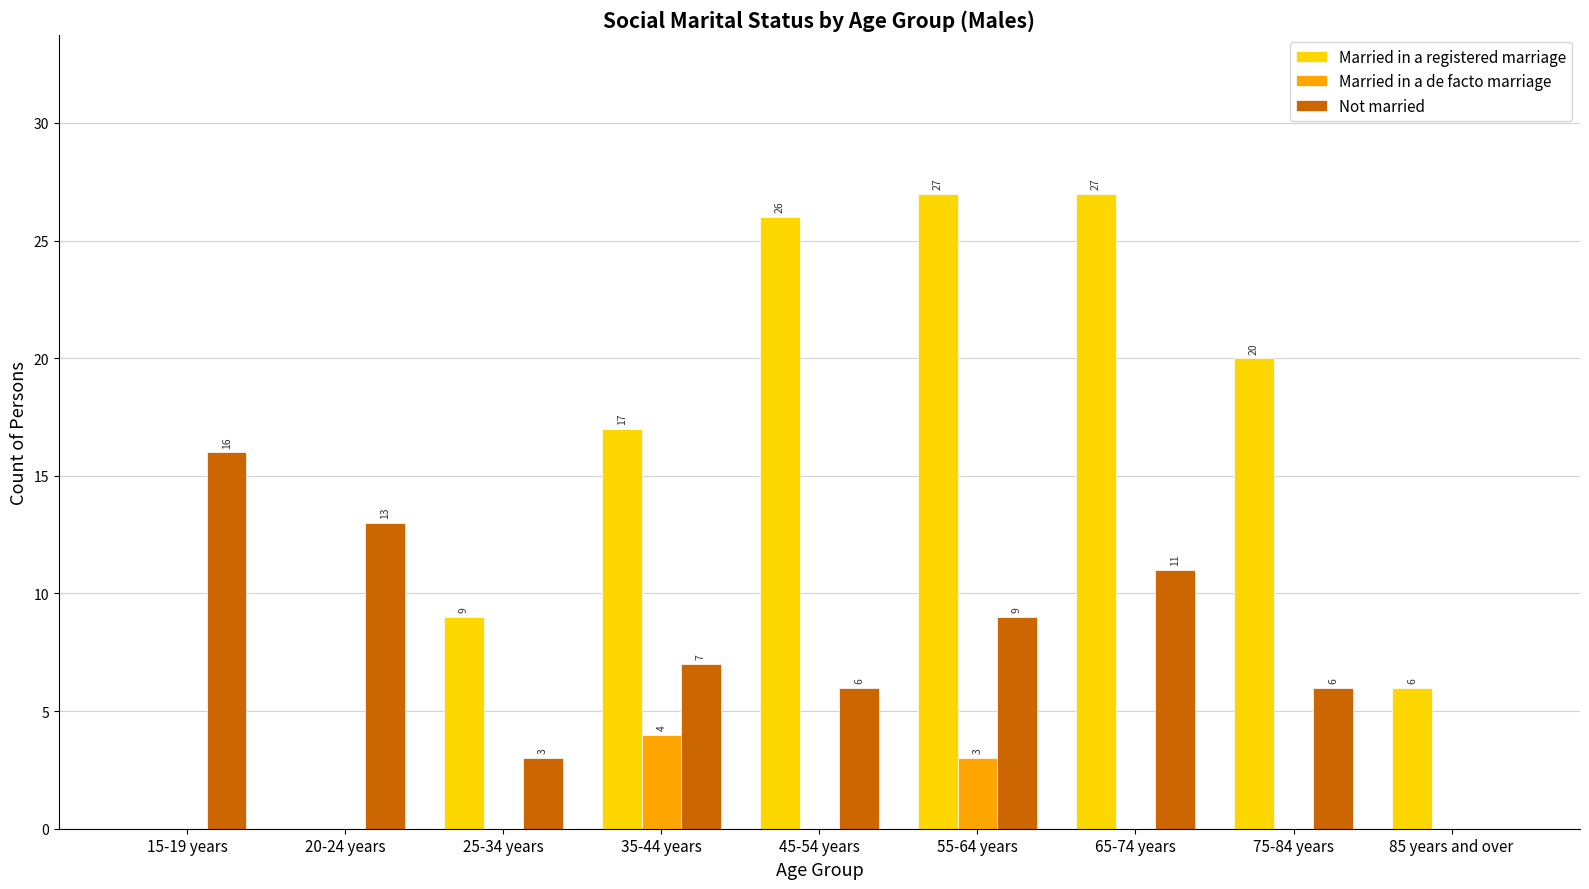

Is it true that Married in a registered marriage equals 17 at 15-19 years?

False